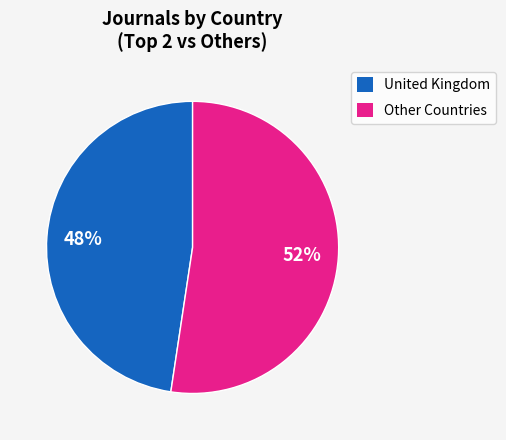

How many slices are in this pie chart?

2